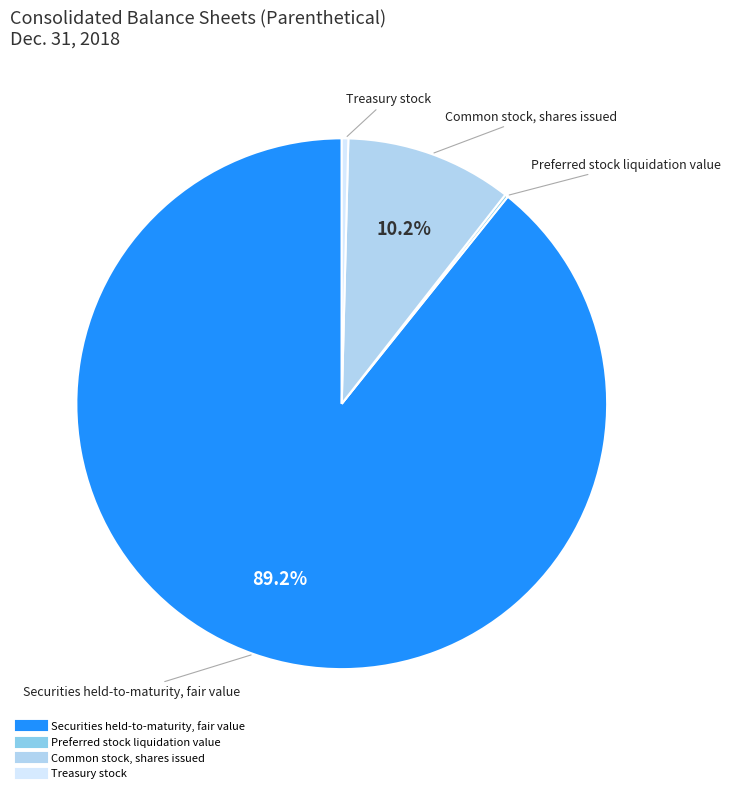

Combined, what portion of the pie is Securities held-to-maturity, fair value and Common stock, shares issued?

99.4%